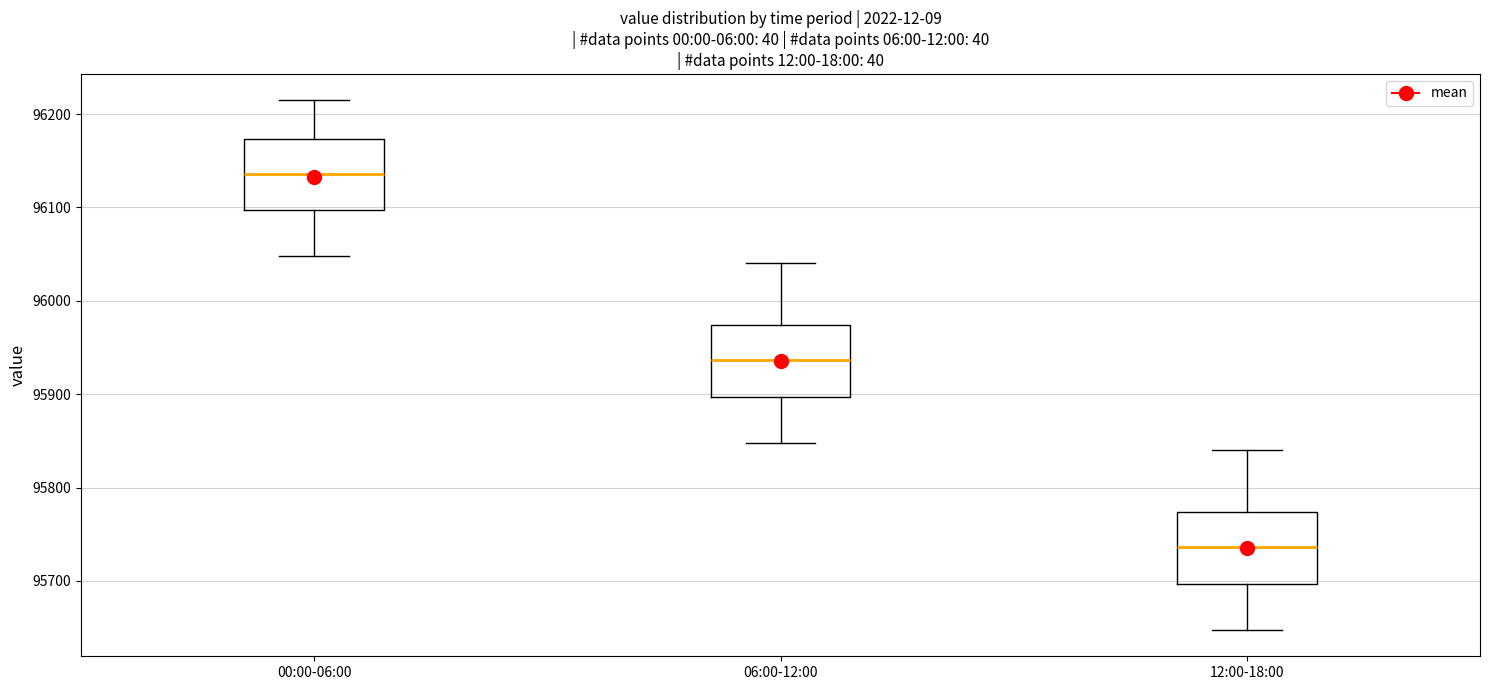

Reading left to right, transcribe this box plot: for each box, give where its median line is, the range the box spans, and where its two whiskers end, as read against the y-axis. The values are not printed on the chart, so give them approximately, as read against the axis.

00:00-06:00: median 96140, box 96100 to 96170, whiskers 96050 to 96210
06:00-12:00: median 95940, box 95900 to 95970, whiskers 95850 to 96040
12:00-18:00: median 95740, box 95700 to 95770, whiskers 95650 to 95840